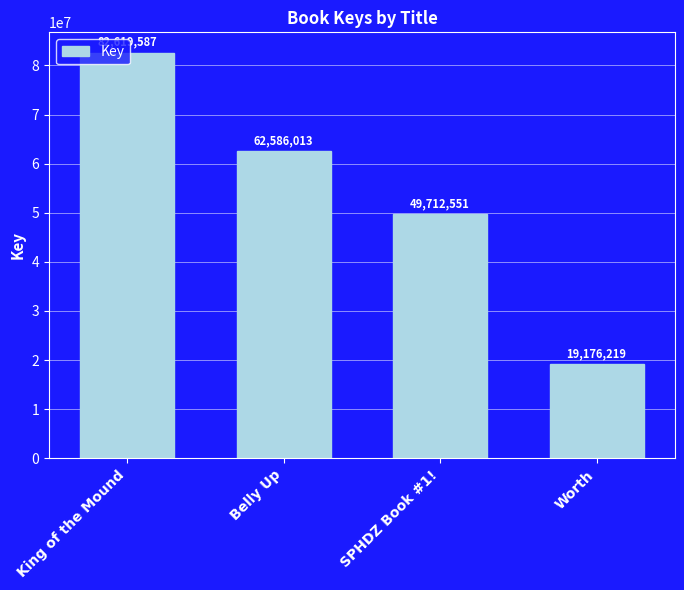

At which label does the data first exceed 62586013?

King of the Mound